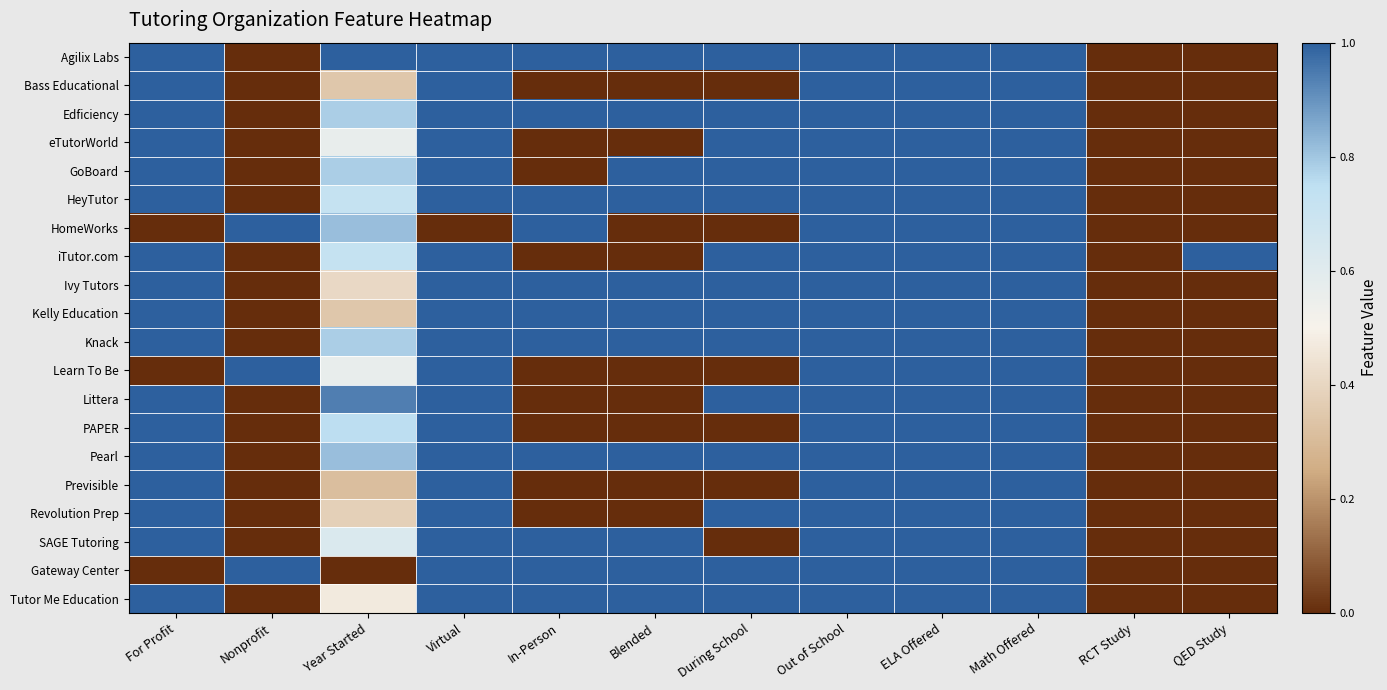

Reading left to right, what are all the values shown in this chart?

Agilix Labs: For Profit=1.0	Nonprofit=0.0	Year Started=1.0	Virtual=1.0	In-Person=1.0	Blended=1.0	During School=1.0	Out of School=1.0	ELA Offered=1.0	Math Offered=1.0	RCT Study=0.0	QED Study=0.0
Bass Educational: For Profit=1.0	Nonprofit=0.0	Year Started=0.3	Virtual=1.0	In-Person=0.0	Blended=0.0	During School=0.0	Out of School=1.0	ELA Offered=1.0	Math Offered=1.0	RCT Study=0.0	QED Study=0.0
Edficiency: For Profit=1.0	Nonprofit=0.0	Year Started=0.8	Virtual=1.0	In-Person=1.0	Blended=1.0	During School=1.0	Out of School=1.0	ELA Offered=1.0	Math Offered=1.0	RCT Study=0.0	QED Study=0.0
eTutorWorld: For Profit=1.0	Nonprofit=0.0	Year Started=0.6	Virtual=1.0	In-Person=0.0	Blended=0.0	During School=1.0	Out of School=1.0	ELA Offered=1.0	Math Offered=1.0	RCT Study=0.0	QED Study=0.0
GoBoard: For Profit=1.0	Nonprofit=0.0	Year Started=0.8	Virtual=1.0	In-Person=0.0	Blended=1.0	During School=1.0	Out of School=1.0	ELA Offered=1.0	Math Offered=1.0	RCT Study=0.0	QED Study=0.0
HeyTutor: For Profit=1.0	Nonprofit=0.0	Year Started=0.7	Virtual=1.0	In-Person=1.0	Blended=1.0	During School=1.0	Out of School=1.0	ELA Offered=1.0	Math Offered=1.0	RCT Study=0.0	QED Study=0.0
HomeWorks: For Profit=0.0	Nonprofit=1.0	Year Started=0.8	Virtual=0.0	In-Person=1.0	Blended=0.0	During School=0.0	Out of School=1.0	ELA Offered=1.0	Math Offered=1.0	RCT Study=0.0	QED Study=0.0
iTutor.com: For Profit=1.0	Nonprofit=0.0	Year Started=0.7	Virtual=1.0	In-Person=0.0	Blended=0.0	During School=1.0	Out of School=1.0	ELA Offered=1.0	Math Offered=1.0	RCT Study=0.0	QED Study=1.0
Ivy Tutors: For Profit=1.0	Nonprofit=0.0	Year Started=0.4	Virtual=1.0	In-Person=1.0	Blended=1.0	During School=1.0	Out of School=1.0	ELA Offered=1.0	Math Offered=1.0	RCT Study=0.0	QED Study=0.0
Kelly Education: For Profit=1.0	Nonprofit=0.0	Year Started=0.3	Virtual=1.0	In-Person=1.0	Blended=1.0	During School=1.0	Out of School=1.0	ELA Offered=1.0	Math Offered=1.0	RCT Study=0.0	QED Study=0.0
Knack: For Profit=1.0	Nonprofit=0.0	Year Started=0.8	Virtual=1.0	In-Person=1.0	Blended=1.0	During School=1.0	Out of School=1.0	ELA Offered=1.0	Math Offered=1.0	RCT Study=0.0	QED Study=0.0
Learn To Be: For Profit=0.0	Nonprofit=1.0	Year Started=0.6	Virtual=1.0	In-Person=0.0	Blended=0.0	During School=0.0	Out of School=1.0	ELA Offered=1.0	Math Offered=1.0	RCT Study=0.0	QED Study=0.0
Littera: For Profit=1.0	Nonprofit=0.0	Year Started=0.9	Virtual=1.0	In-Person=0.0	Blended=0.0	During School=1.0	Out of School=1.0	ELA Offered=1.0	Math Offered=1.0	RCT Study=0.0	QED Study=0.0
PAPER: For Profit=1.0	Nonprofit=0.0	Year Started=0.8	Virtual=1.0	In-Person=0.0	Blended=0.0	During School=0.0	Out of School=1.0	ELA Offered=1.0	Math Offered=1.0	RCT Study=0.0	QED Study=0.0
Pearl: For Profit=1.0	Nonprofit=0.0	Year Started=0.8	Virtual=1.0	In-Person=1.0	Blended=1.0	During School=1.0	Out of School=1.0	ELA Offered=1.0	Math Offered=1.0	RCT Study=0.0	QED Study=0.0
Previsible: For Profit=1.0	Nonprofit=0.0	Year Started=0.3	Virtual=1.0	In-Person=0.0	Blended=0.0	During School=0.0	Out of School=1.0	ELA Offered=1.0	Math Offered=1.0	RCT Study=0.0	QED Study=0.0
Revolution Prep: For Profit=1.0	Nonprofit=0.0	Year Started=0.4	Virtual=1.0	In-Person=0.0	Blended=0.0	During School=1.0	Out of School=1.0	ELA Offered=1.0	Math Offered=1.0	RCT Study=0.0	QED Study=0.0
SAGE Tutoring: For Profit=1.0	Nonprofit=0.0	Year Started=0.6	Virtual=1.0	In-Person=1.0	Blended=1.0	During School=0.0	Out of School=1.0	ELA Offered=1.0	Math Offered=1.0	RCT Study=0.0	QED Study=0.0
Gateway Center: For Profit=0.0	Nonprofit=1.0	Year Started=0.0	Virtual=1.0	In-Person=1.0	Blended=1.0	During School=1.0	Out of School=1.0	ELA Offered=1.0	Math Offered=1.0	RCT Study=0.0	QED Study=0.0
Tutor Me Education: For Profit=1.0	Nonprofit=0.0	Year Started=0.5	Virtual=1.0	In-Person=1.0	Blended=1.0	During School=1.0	Out of School=1.0	ELA Offered=1.0	Math Offered=1.0	RCT Study=0.0	QED Study=0.0